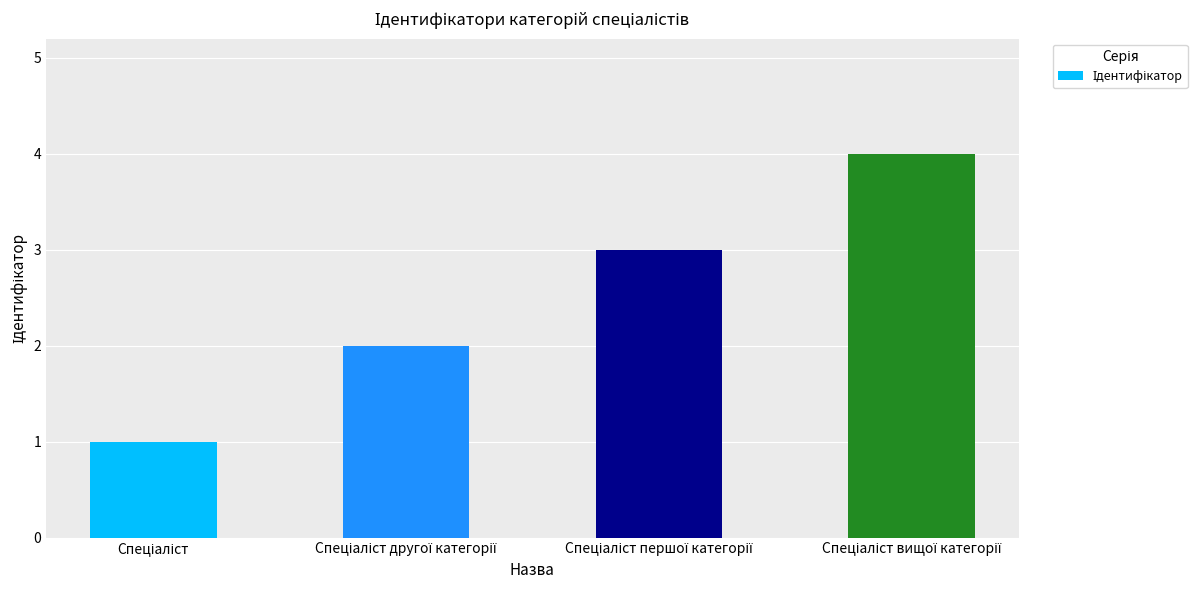

Reading left to right, what are all the values shown in this chart?

1	2	3	4